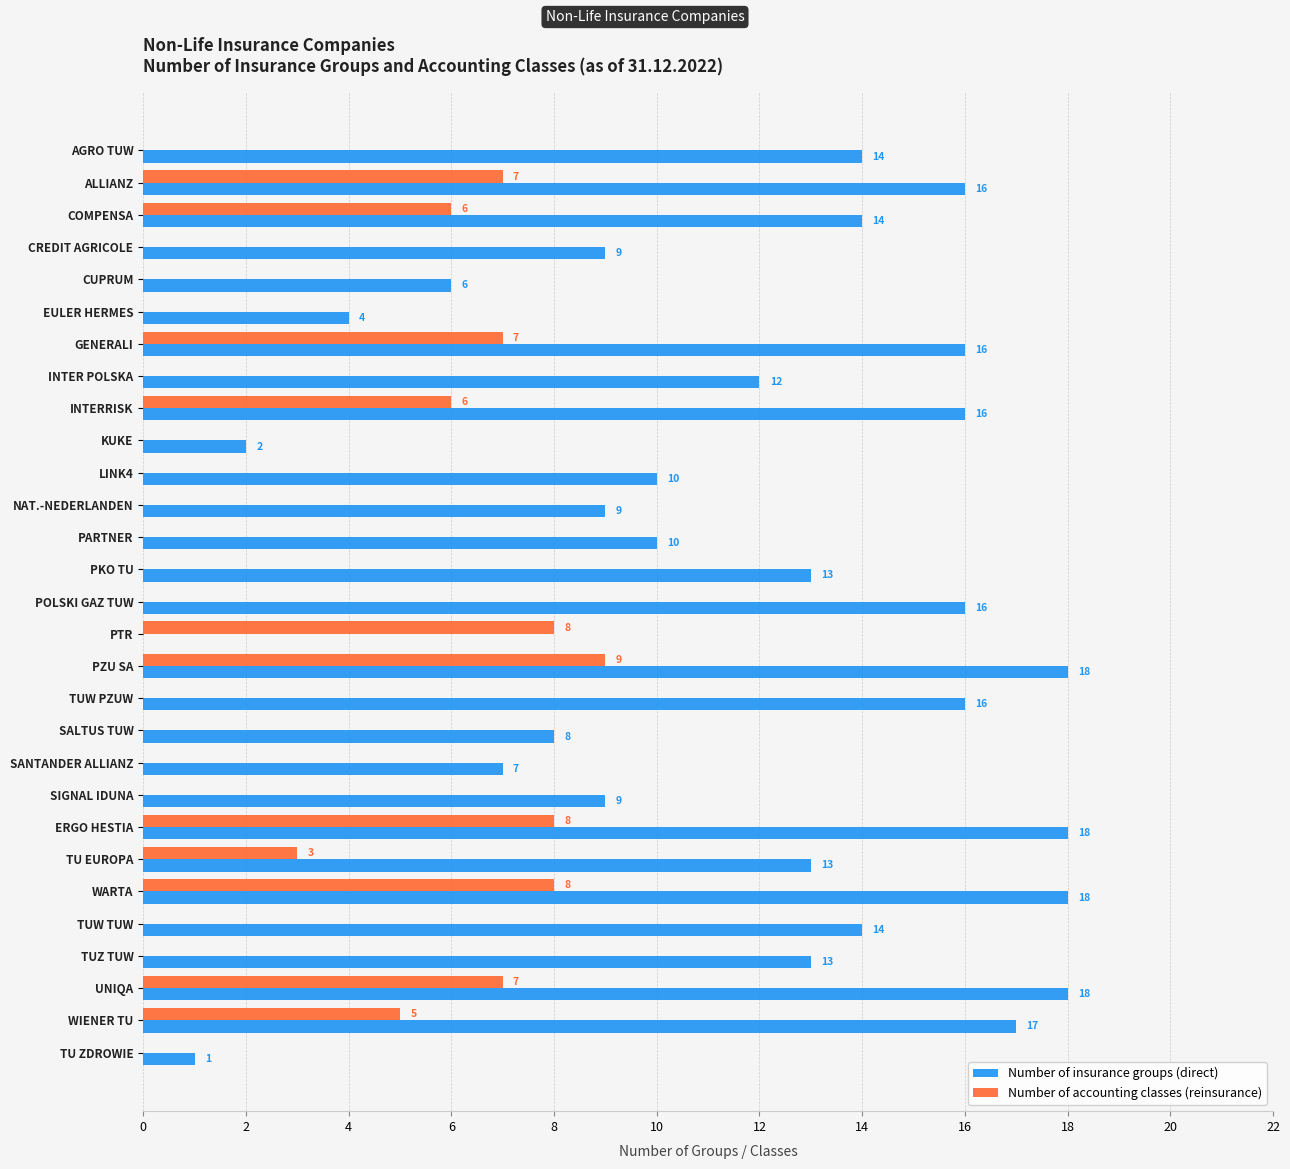

Is it true that Number of insurance groups (direct) equals 9 at SIGNAL IDUNA?

True